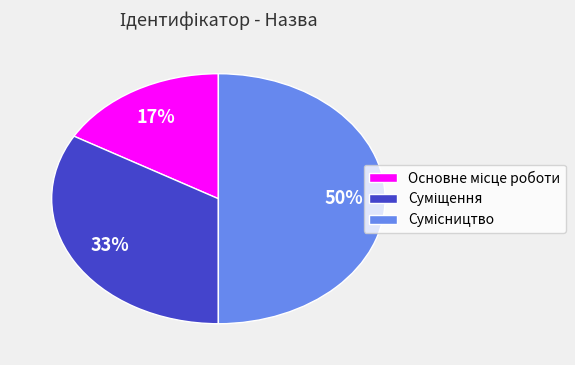

To the nearest percent, what is the average slice percentage?

33%